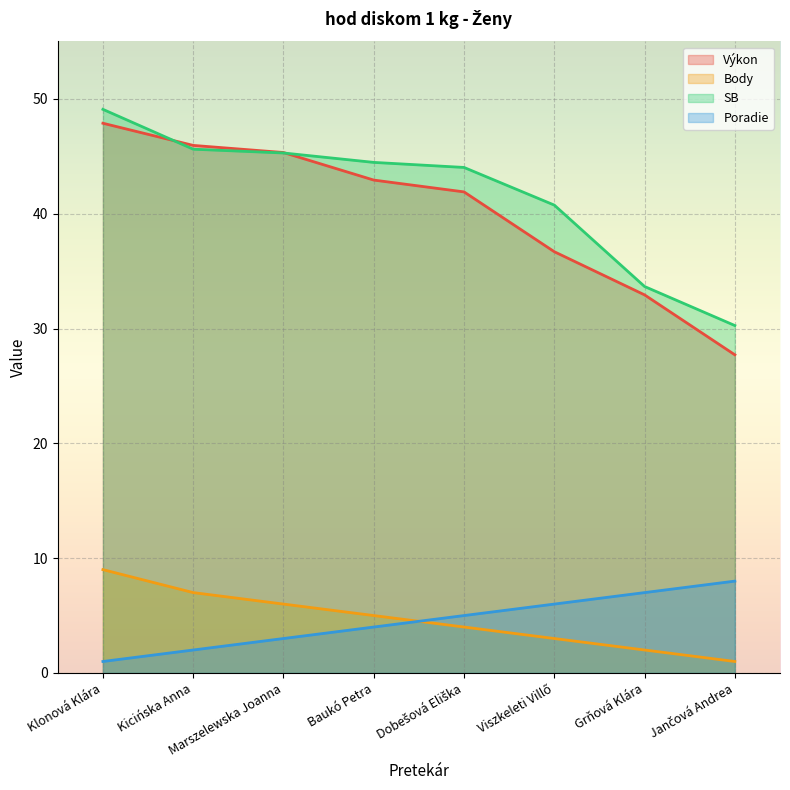

Where is SB nearest to the value 39?

Viszkeleti Villő